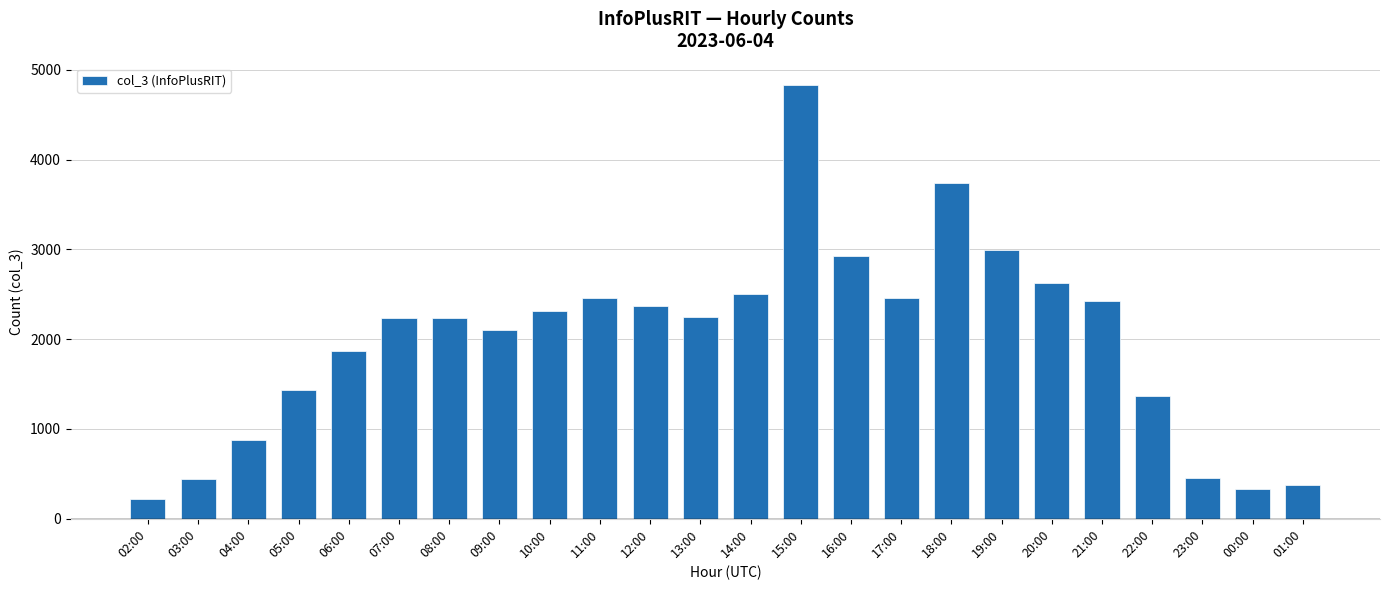

Which category has the lowest value across all series?

02:00